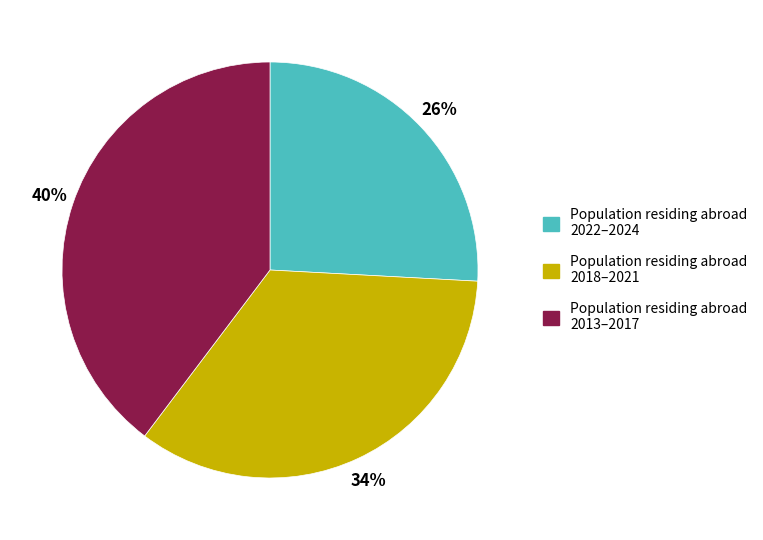

Is there a majority slice in this chart?

No